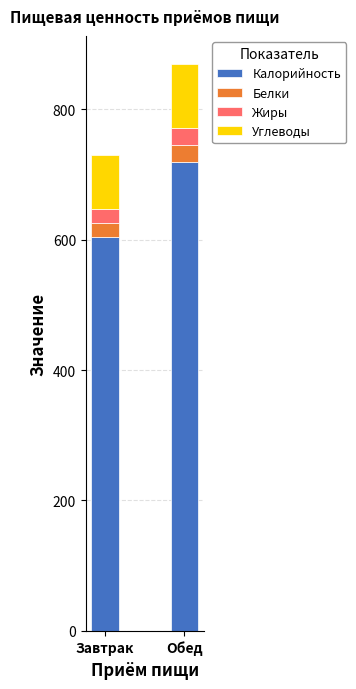

At which category is the sum across all series the highest?

Обед